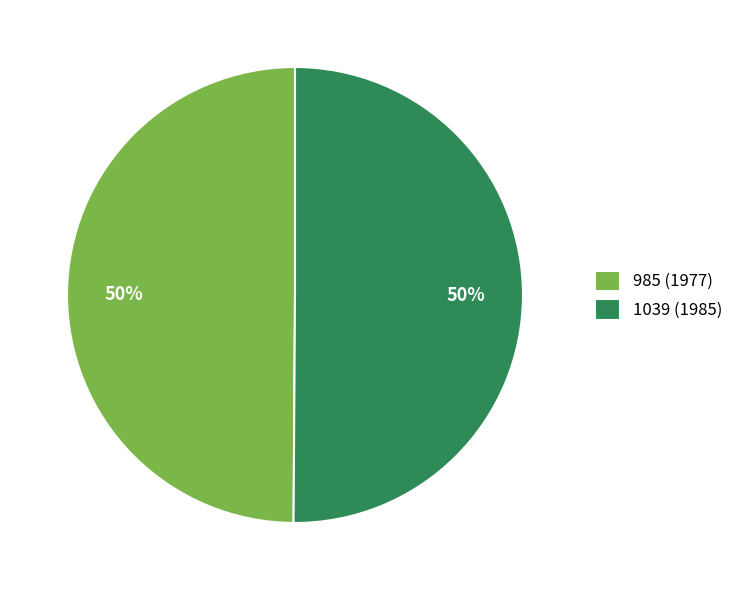

To the nearest percent, what percentage of the pie is 1039 (1985)?

50%